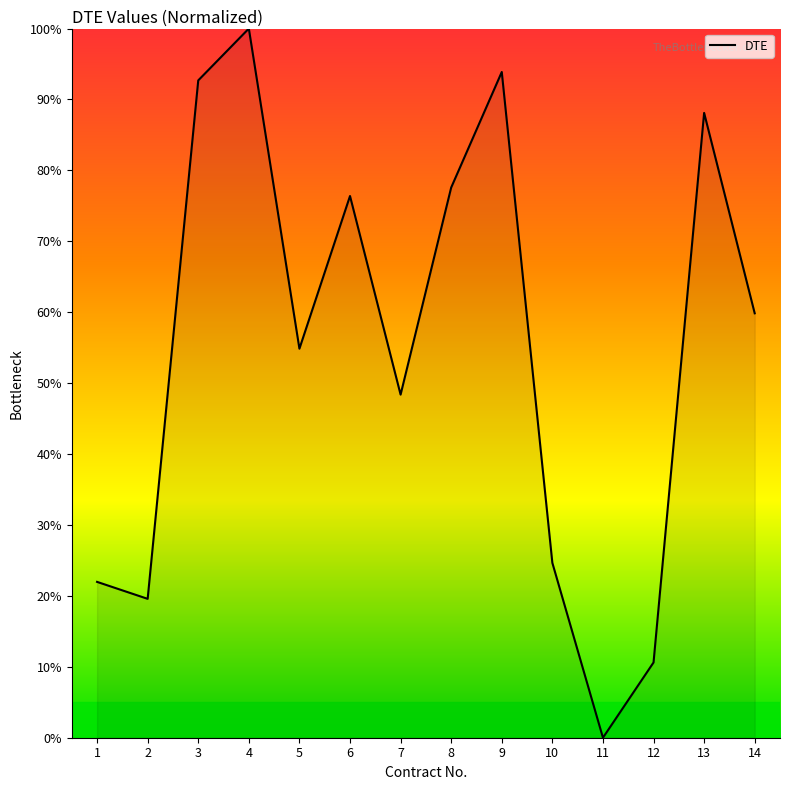

List the labels in order of value, smallest first.

11, 12, 2, 1, 10, 7, 5, 14, 6, 8, 13, 3, 9, 4